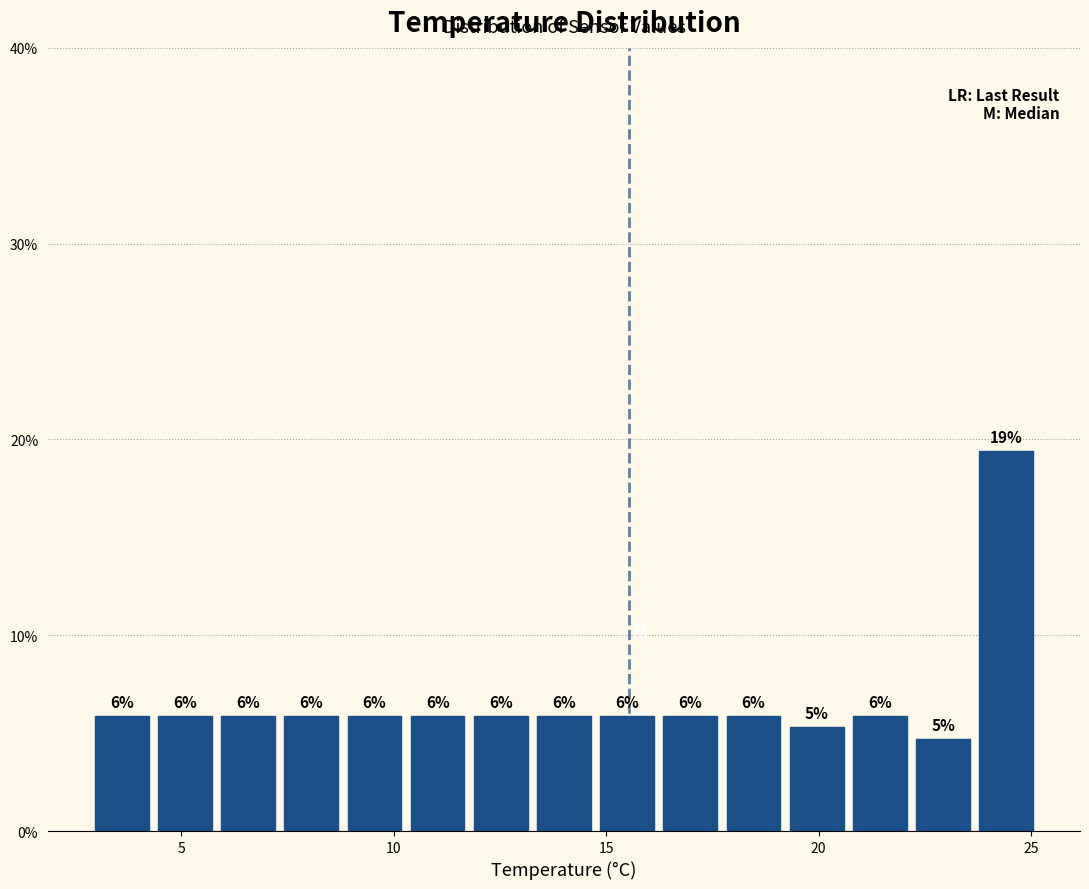

Around what value on the x-axis is the tallest bar? Give the approximate position of its centre, as read against the axis.

24.5